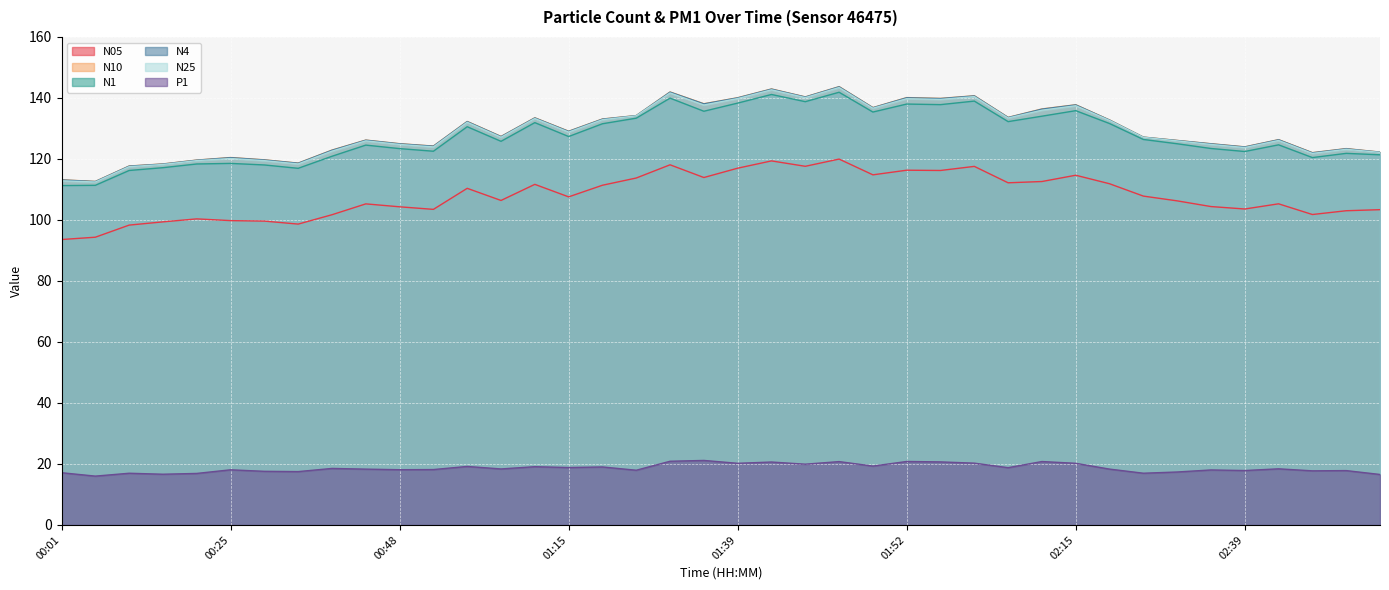

True or false: N4 and N10 intersect in this chart.

False